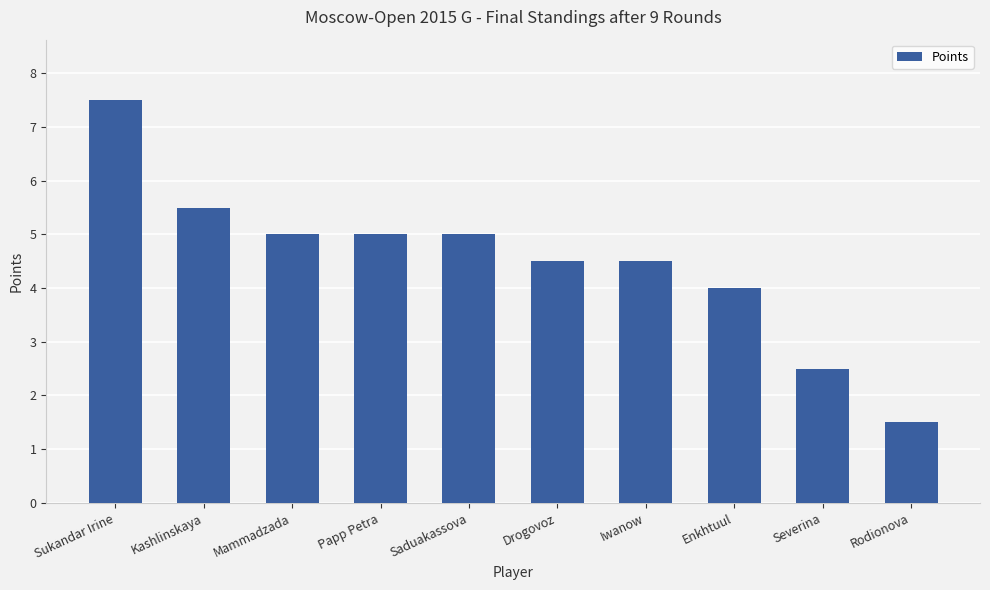

How many series are shown in this chart?

1